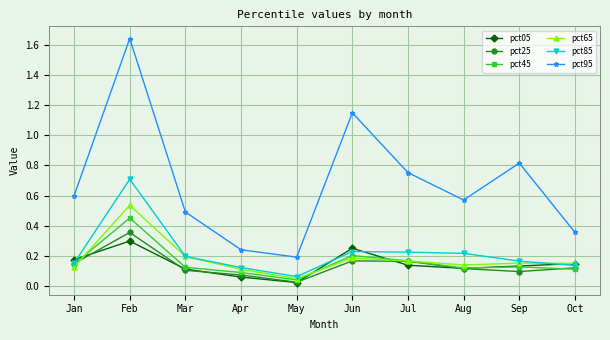

The value of pct45 at Jul is 0.2. True or false?

True